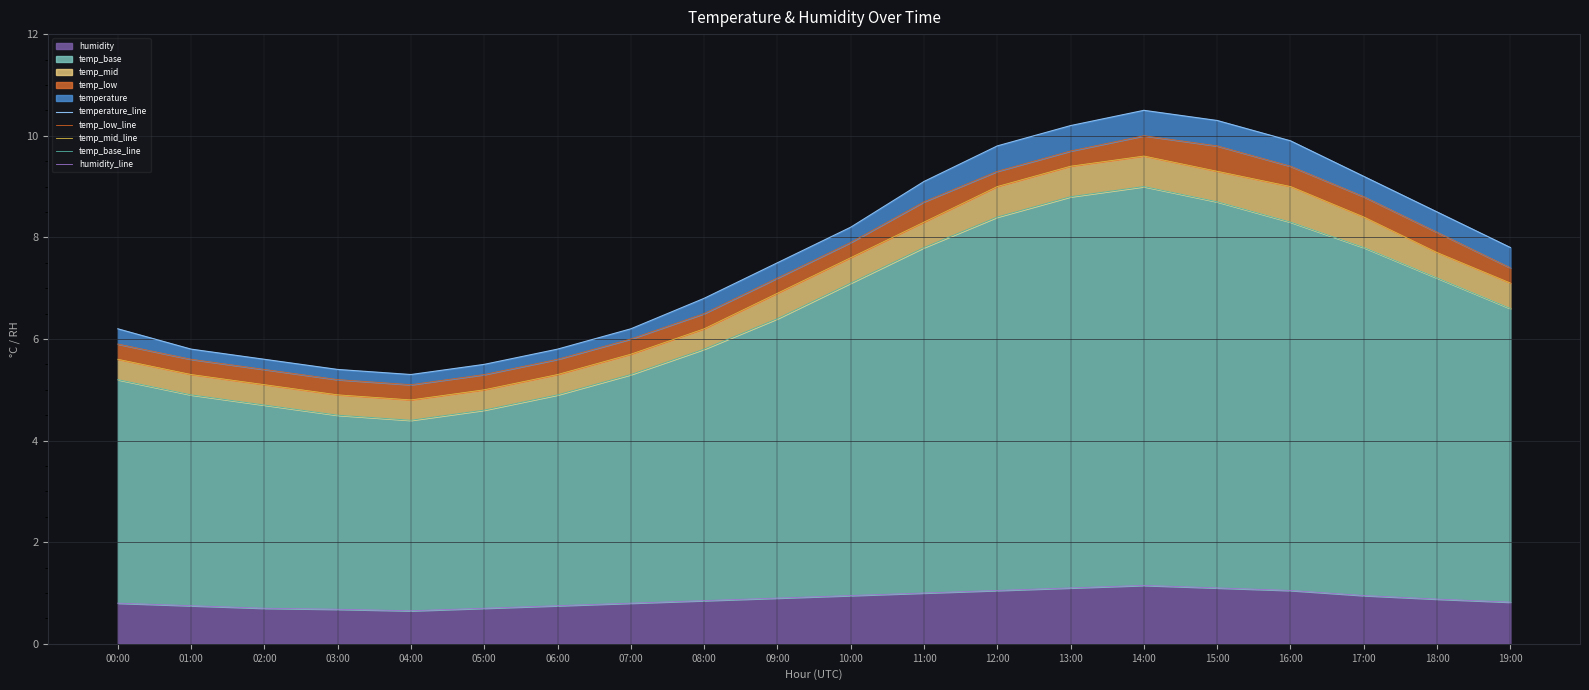

How many interior local peaks does the temp_base_line series have?

1